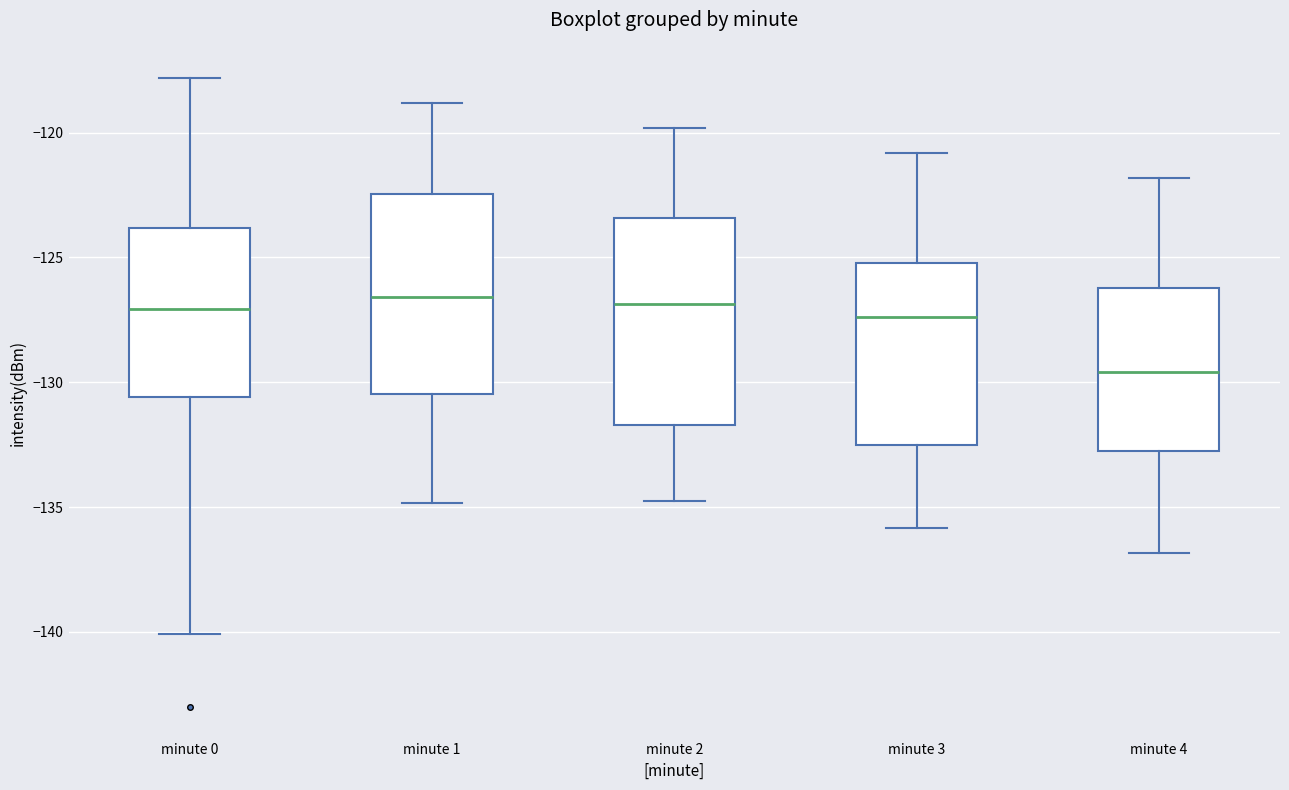

Reading left to right, transcribe this box plot: for each box, give where its median line is, the range the box spans, and where its two whiskers end, as read against the y-axis. The values are not printed on the chart, so give them approximately, as read against the axis.

minute 0: median -127.0, box -130.5 to -124.0, whiskers -140.0 to -118.0
minute 1: median -126.5, box -130.5 to -122.5, whiskers -135.0 to -119.0
minute 2: median -127.0, box -131.5 to -123.5, whiskers -134.5 to -120.0
minute 3: median -127.5, box -132.5 to -125.0, whiskers -136.0 to -121.0
minute 4: median -129.5, box -132.5 to -126.0, whiskers -137.0 to -122.0